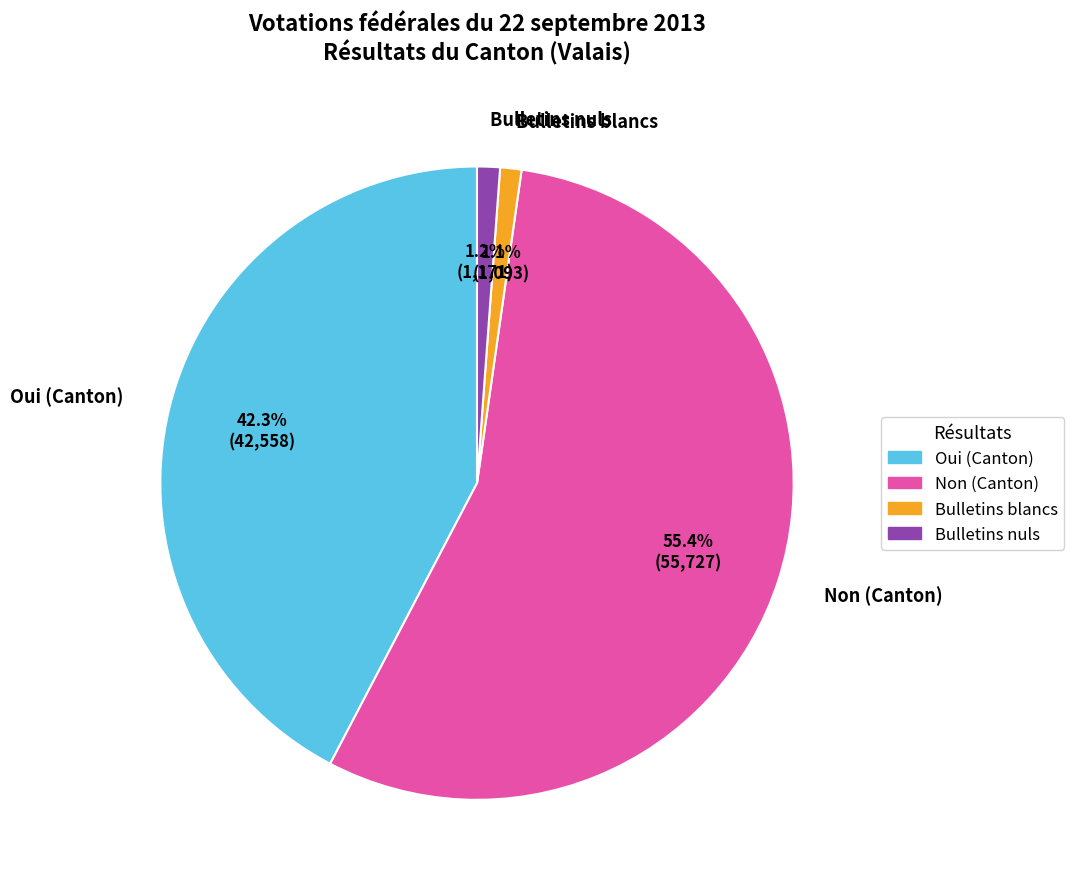

How many slices are in this pie chart?

4